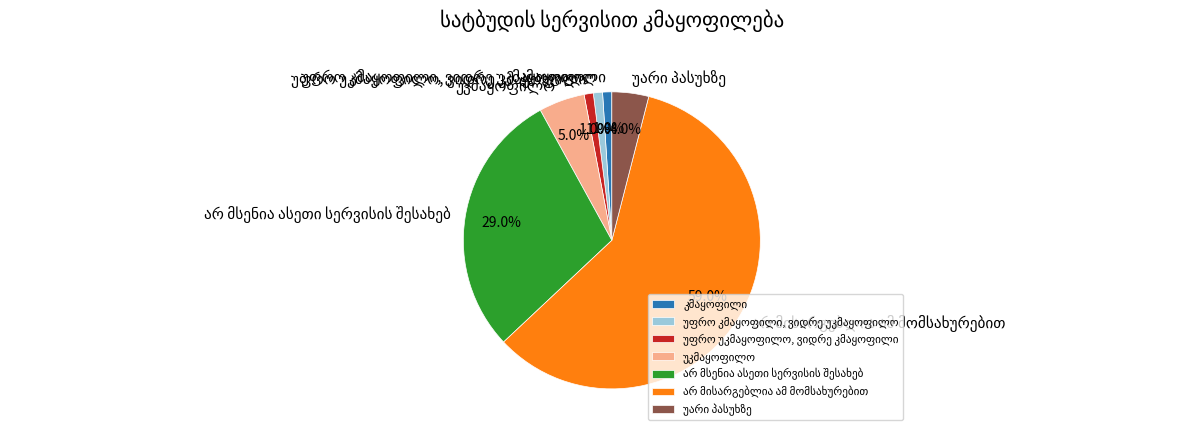

Is there a majority slice in this chart?

Yes